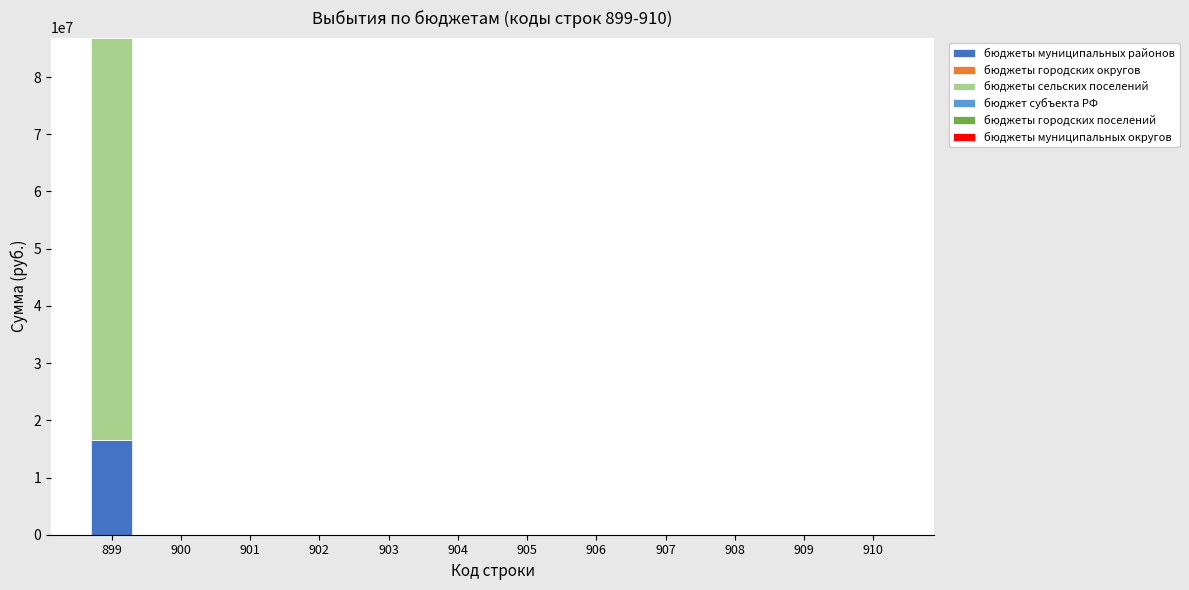

At which category is the sum across all series the highest?

899